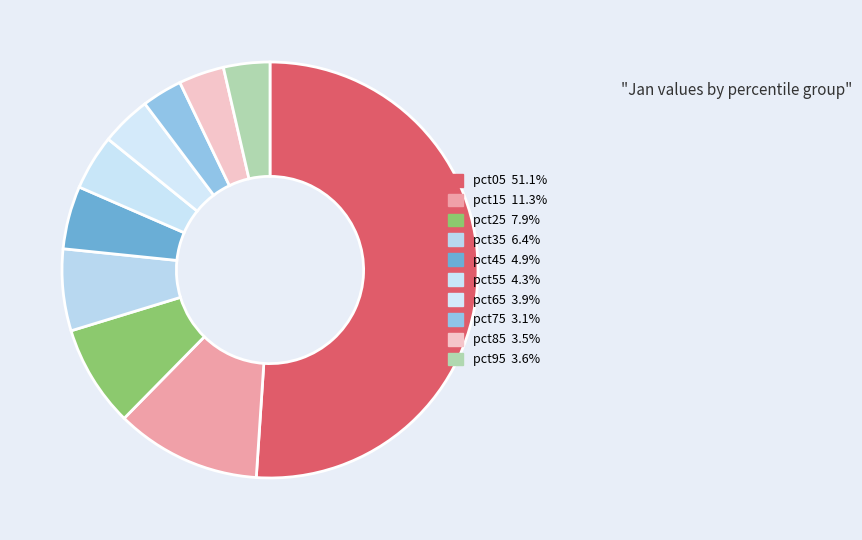

What is the majority slice?

pct05